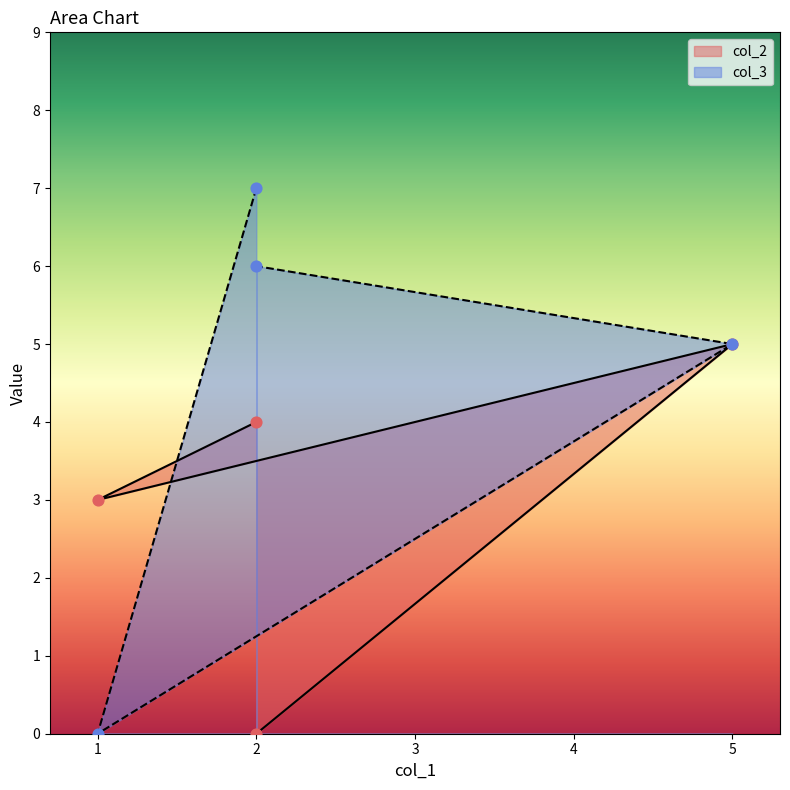

At how many categories does at least one series exceed 2?

4